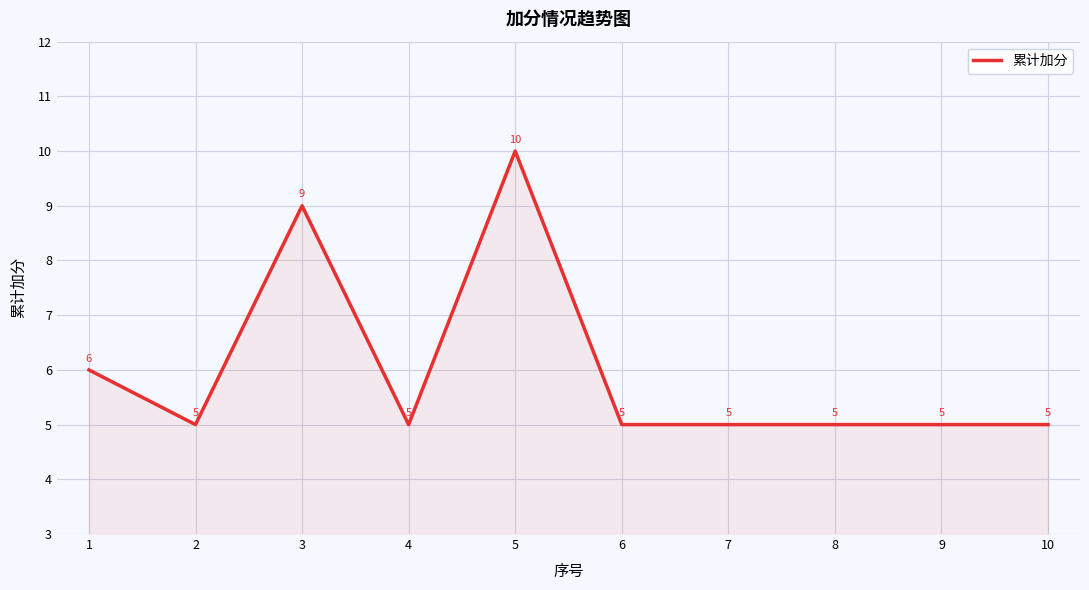

The chart shows a value of 7 at 9. True or false?

False